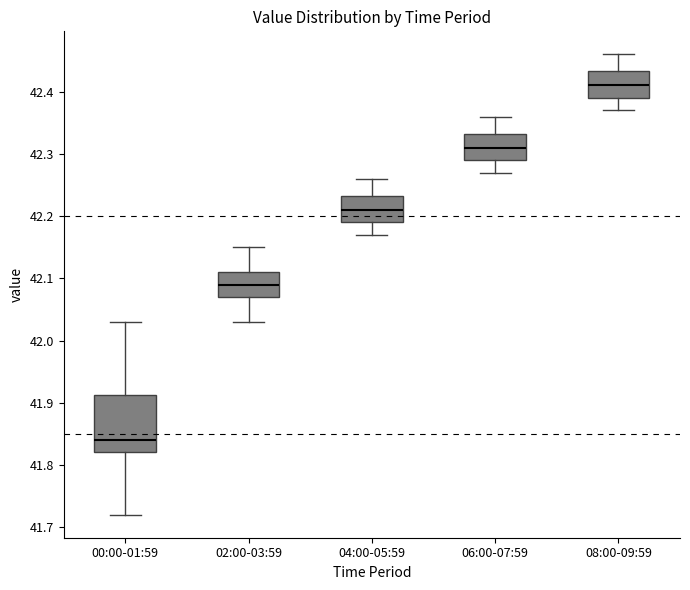

Reading left to right, read every box against the y-axis: the position of its median line, the range the box covers, and the ends of its whiskers. The values are not printed on the chart, so give them approximately, as read against the axis.

00:00-01:59: median 41.84, box 41.82 to 41.91, whiskers 41.72 to 42.03
02:00-03:59: median 42.09, box 42.07 to 42.11, whiskers 42.03 to 42.15
04:00-05:59: median 42.21, box 42.19 to 42.23, whiskers 42.17 to 42.26
06:00-07:59: median 42.31, box 42.29 to 42.33, whiskers 42.27 to 42.36
08:00-09:59: median 42.41, box 42.39 to 42.43, whiskers 42.37 to 42.46